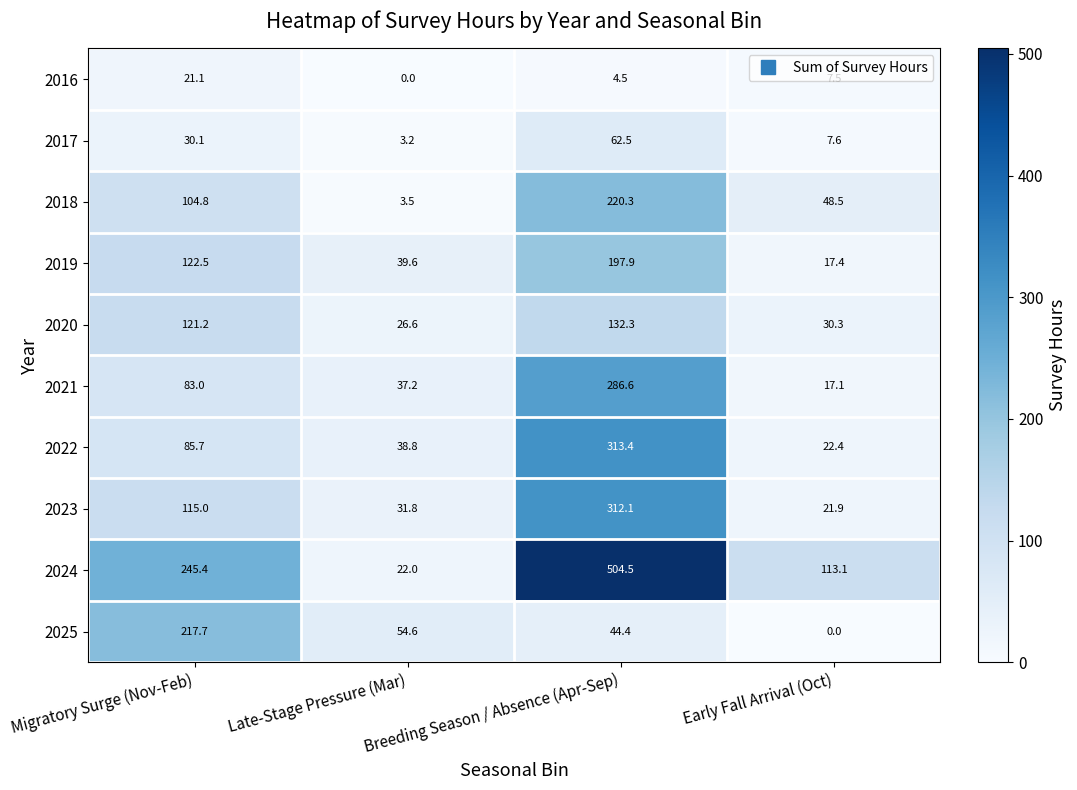

Which series changed the most between Late-Stage Pressure (Mar) and Early Fall Arrival (Oct)?

2024